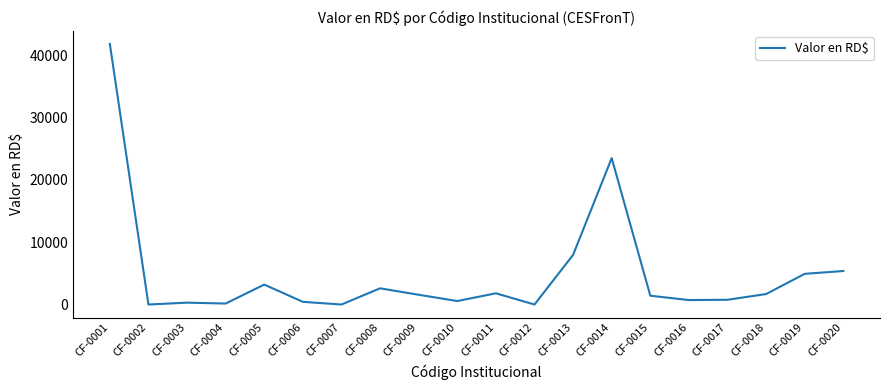

What is the average value?

4939.0